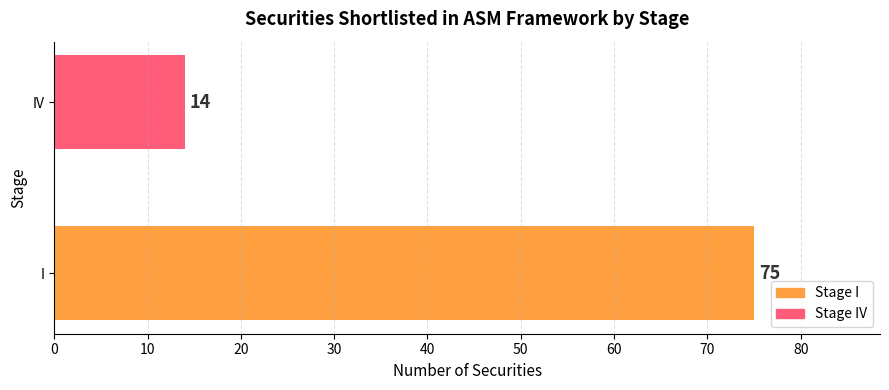

Count the values in the range 14 to 75.

2